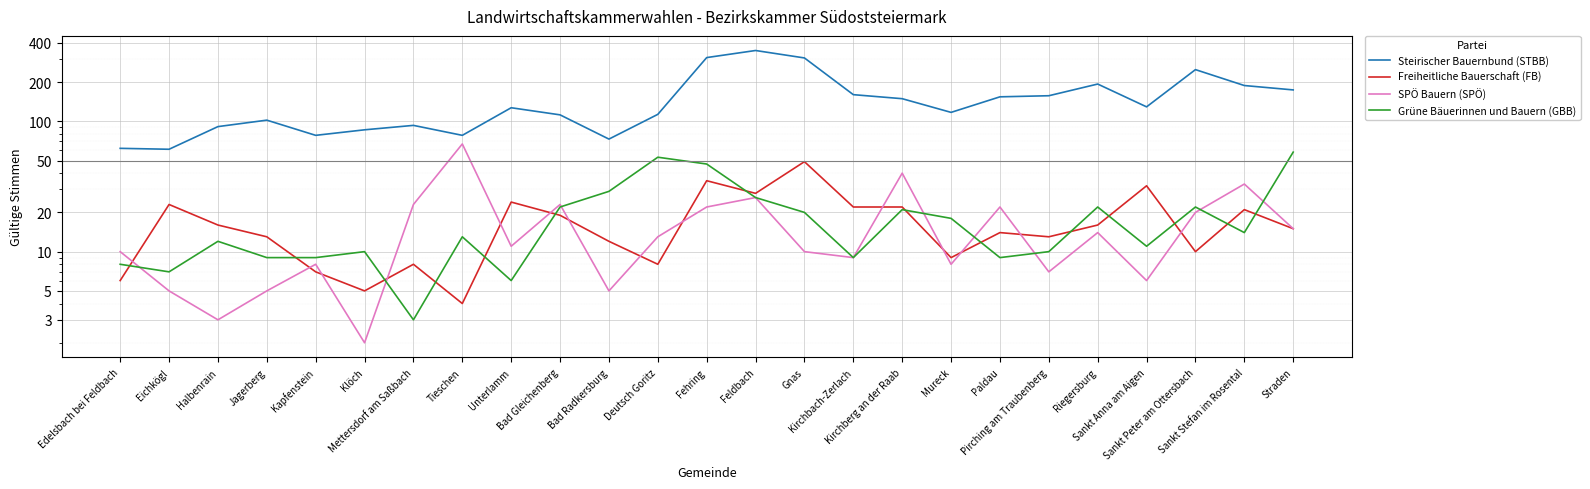

What is the difference between the maximum and minimum values in the Grüne Bäuerinnen und Bauern (GBB) series?

55